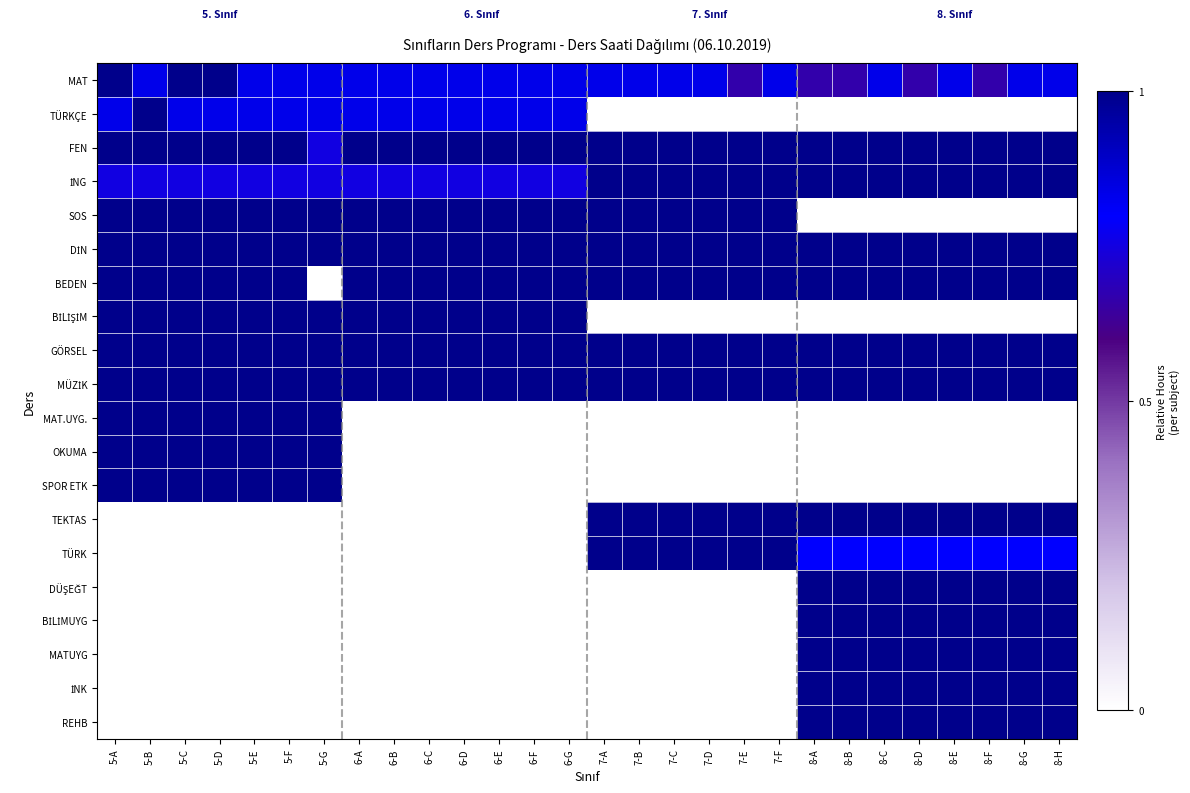

What is the total value across all series at 5-B?

12.6